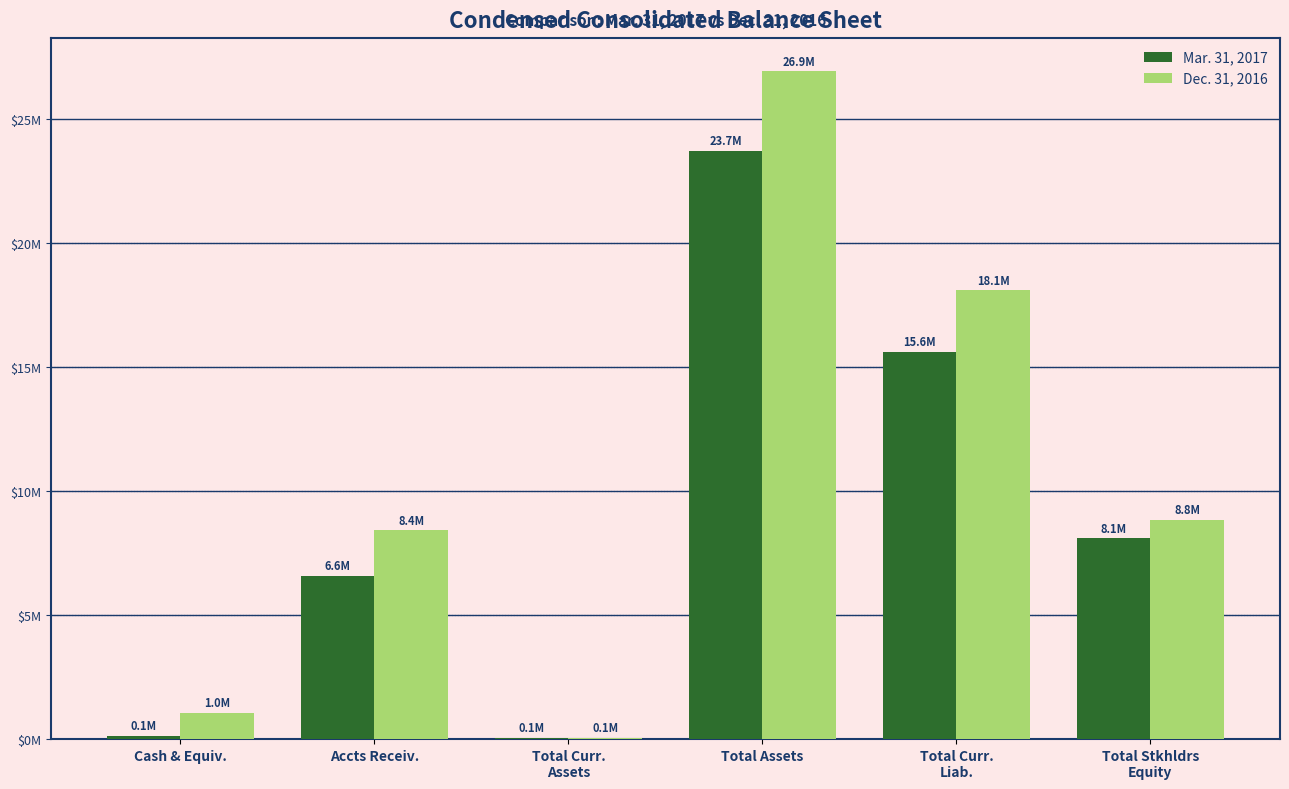

Rank the series by their maximum value, from lowest to highest.

Mar. 31, 2017, Dec. 31, 2016